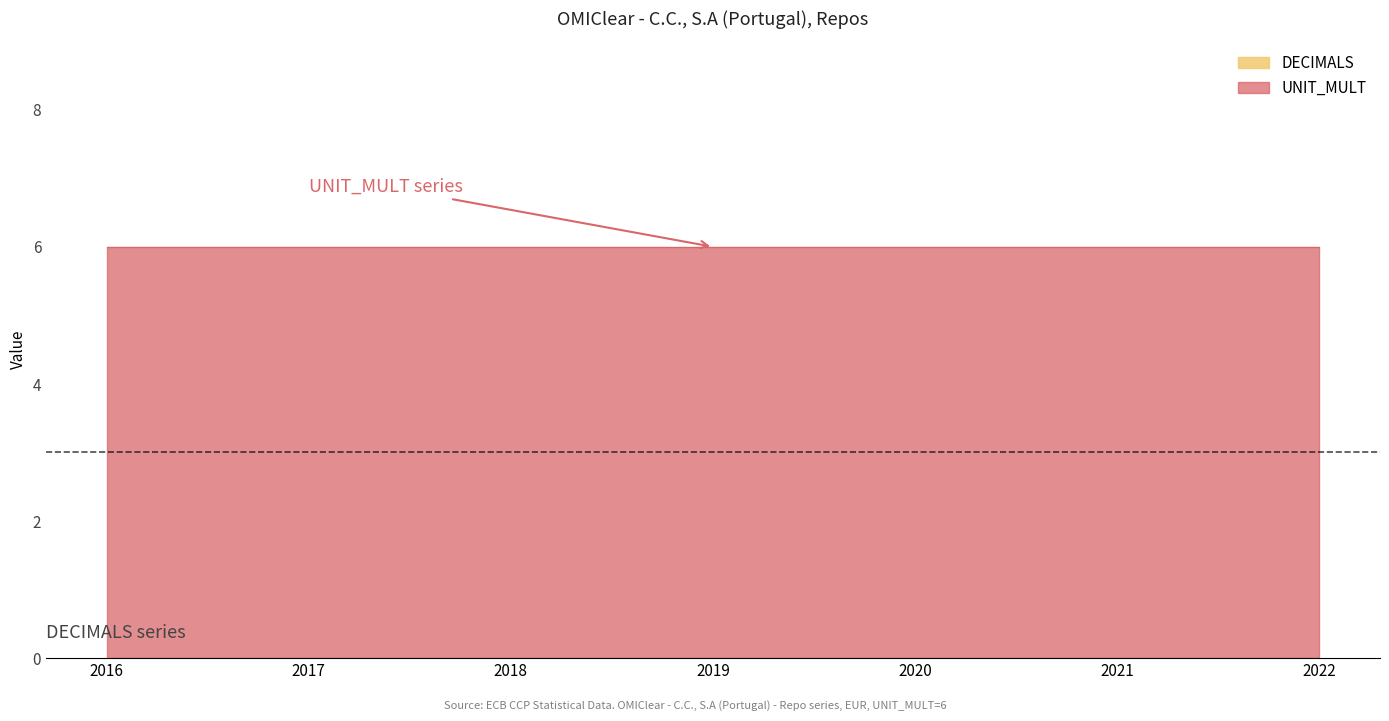

Rank the categories by DECIMALS value from lowest to highest.

2016, 2017, 2018, 2019, 2020, 2021, 2022